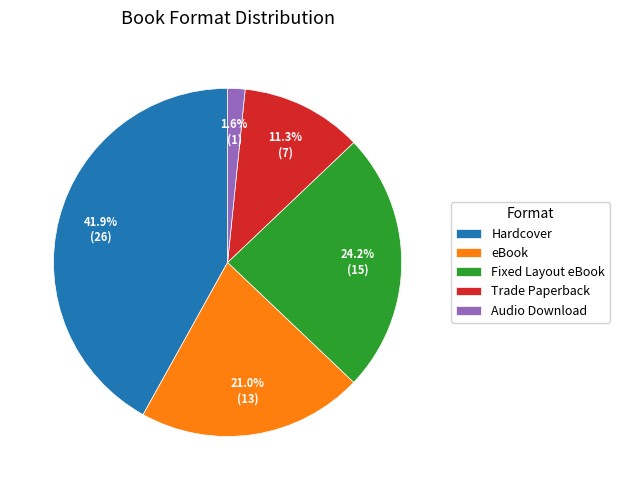

What is the smallest slice in the pie chart?

Audio Download